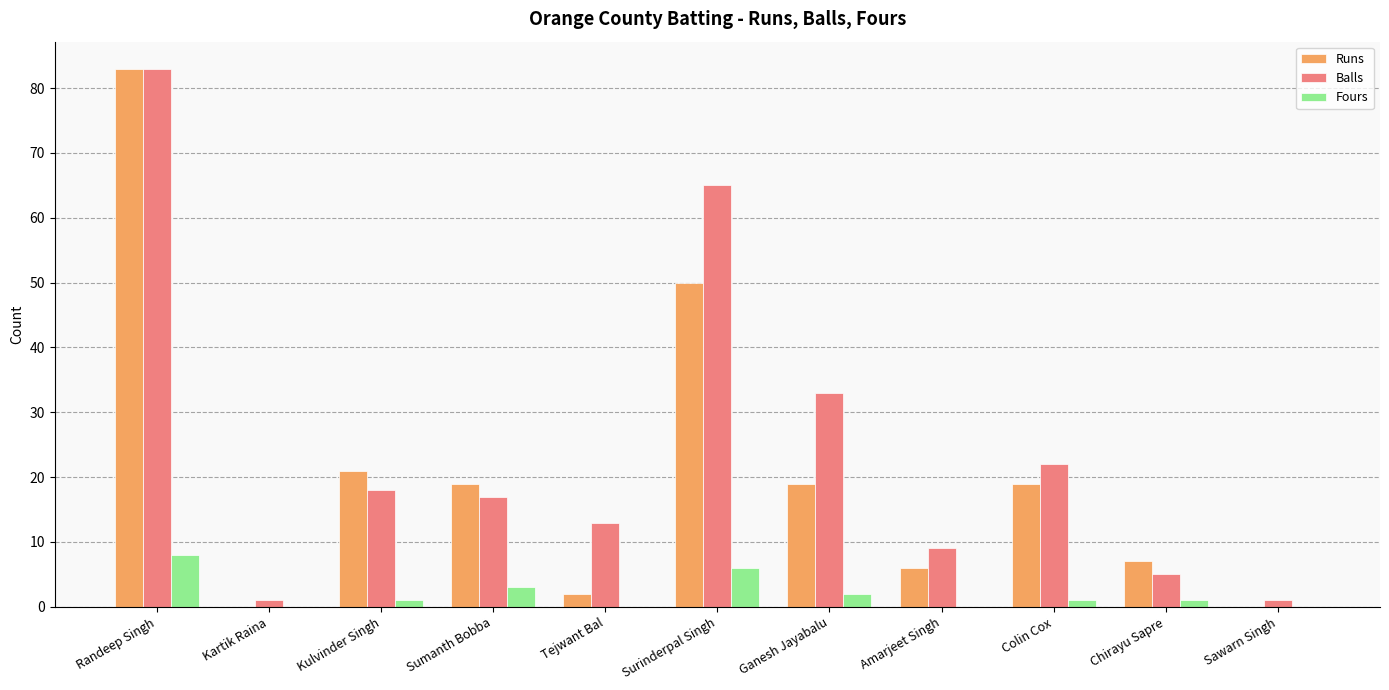

What are all the series names shown in the legend?

Runs, Balls, Fours